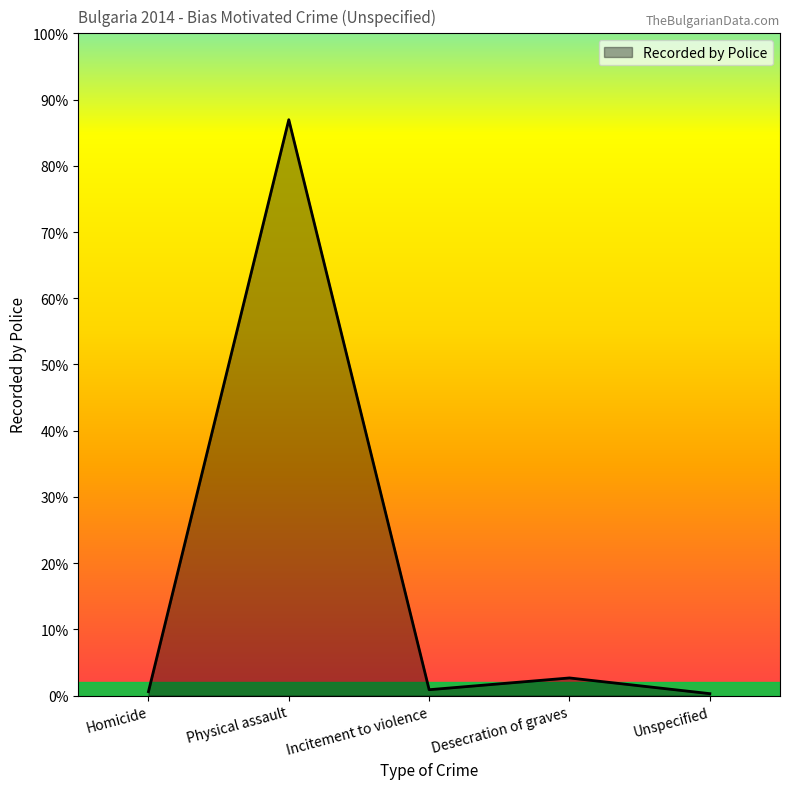

The chart shows a value of 1 at Unspecified. True or false?

False